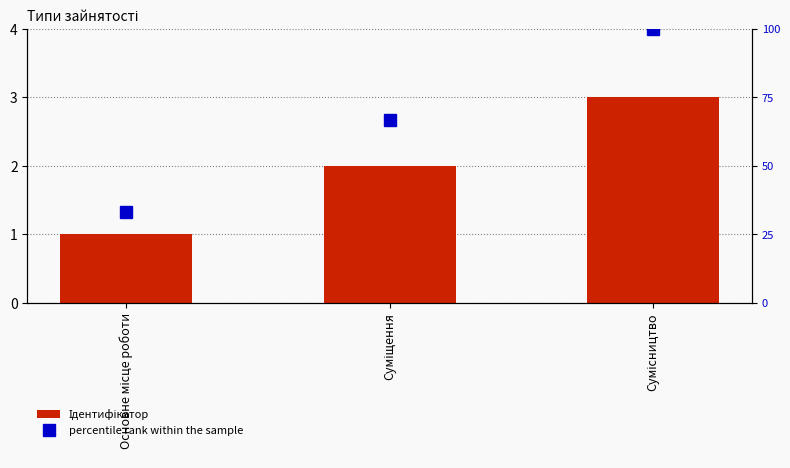

How many values in the Ідентифікатор series exceed 2?

1